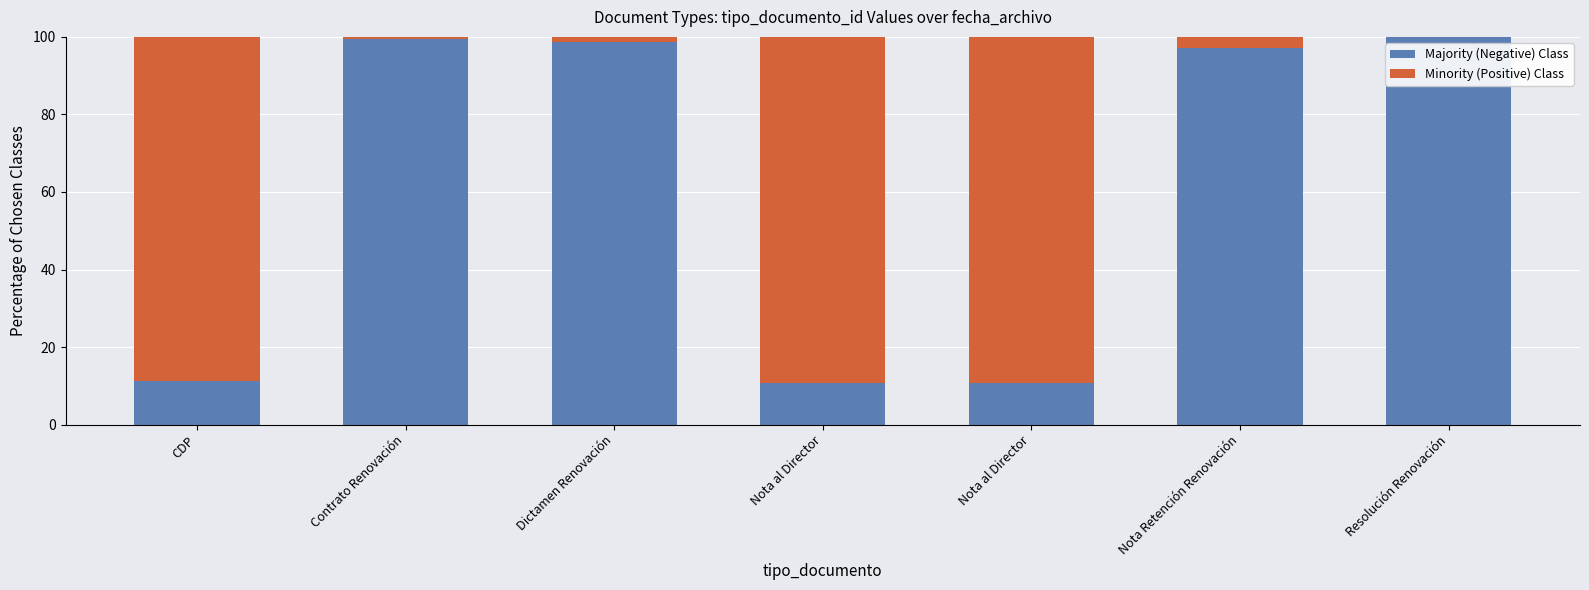

List the labels in order of Minority (Positive) Class value, largest first.

Nota al Director, Nota al Director, CDP, Nota Retención Renovación, Dictamen Renovación, Contrato Renovación, Resolución Renovación